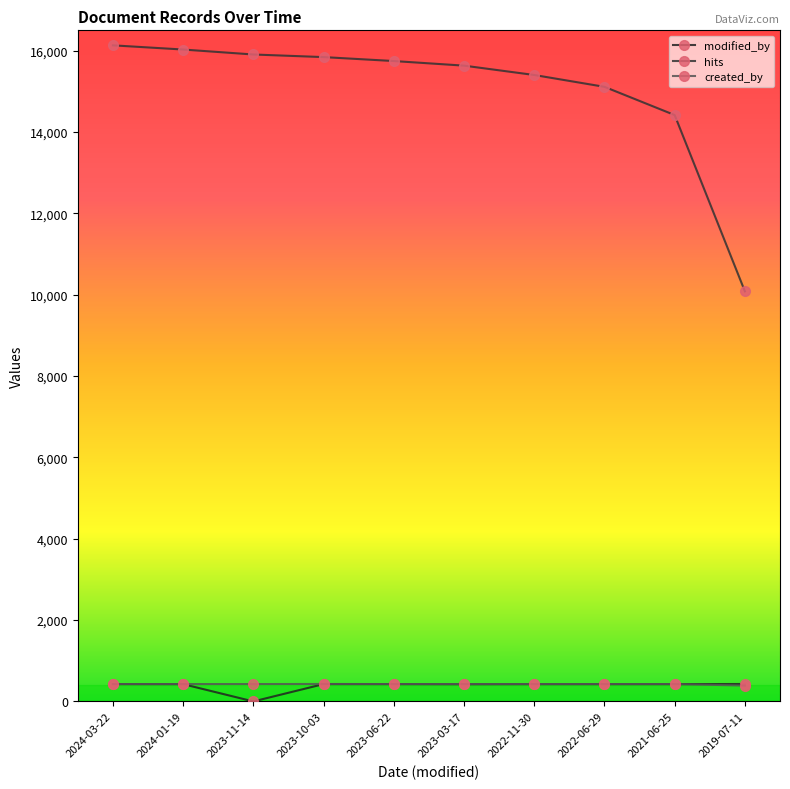

How many values in modified_by are above zero?

9